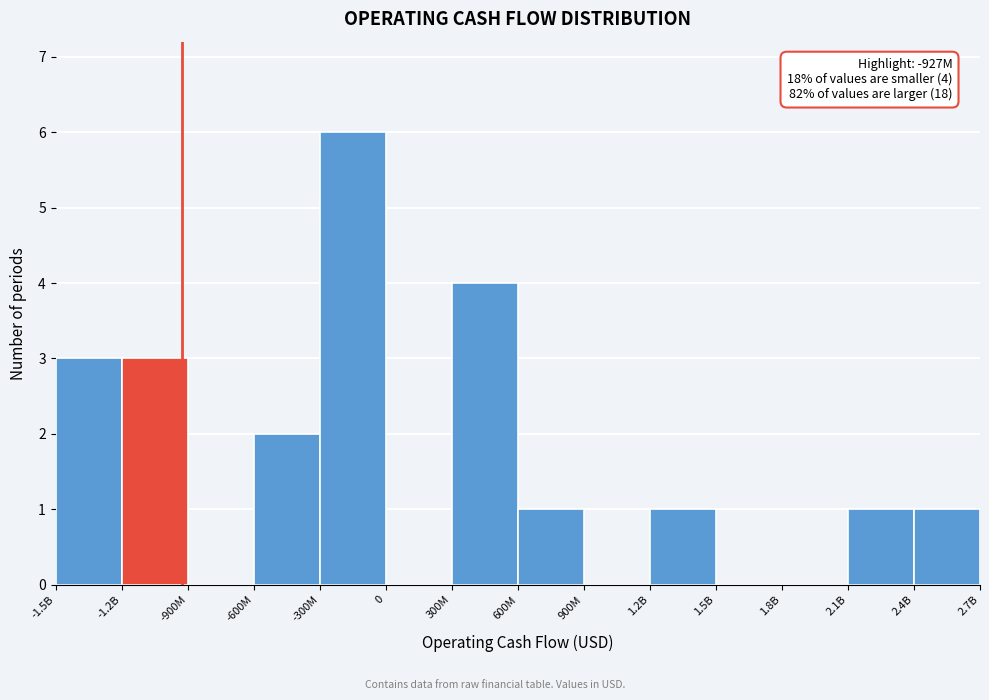

Reading left to right, transcribe all the data shown in this chart.

-1.5B=3	-1.2B=3	-900M=0	-600M=2	-300M=6	0=0	300M=4	600M=1	900M=0	1.2B=1	1.5B=0	1.8B=0	2.1B=1	2.4B=1